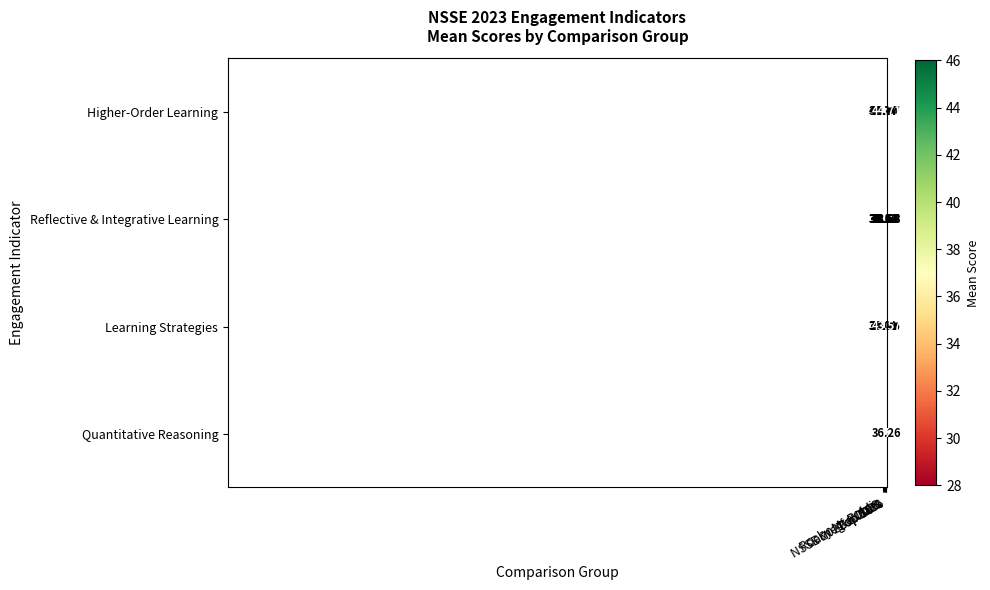

At which category is the sum across all series the highest?

Top 10%